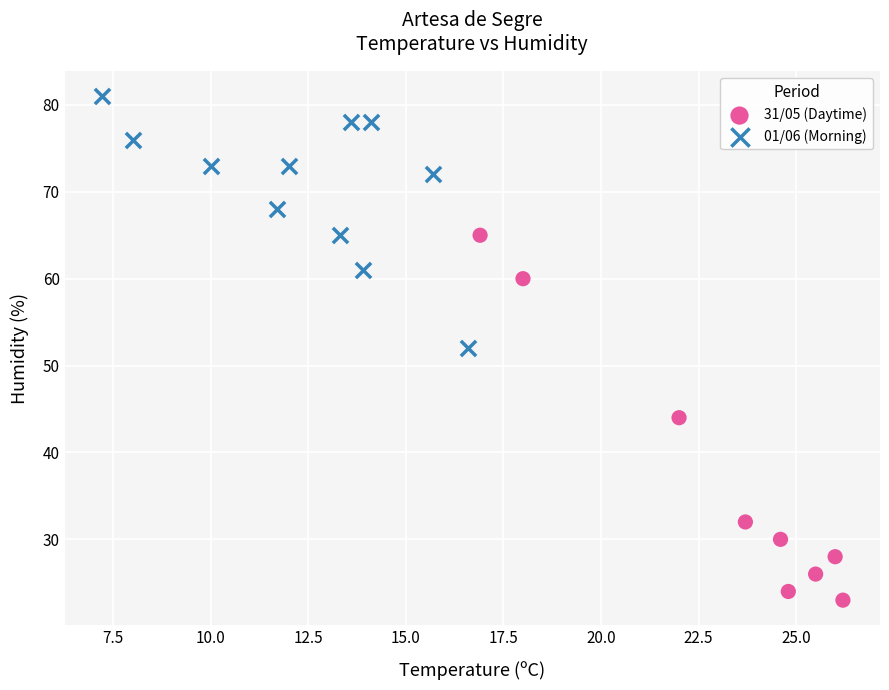

Which series contains the lowest Y value?

31/05 (Daytime)